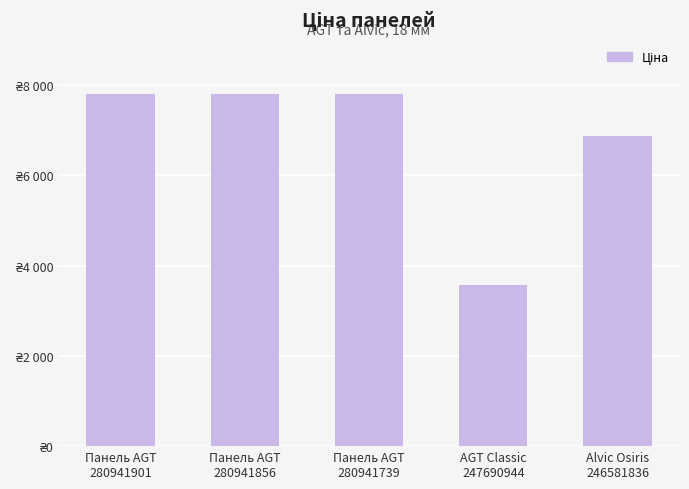

What is the average value?

6763.6